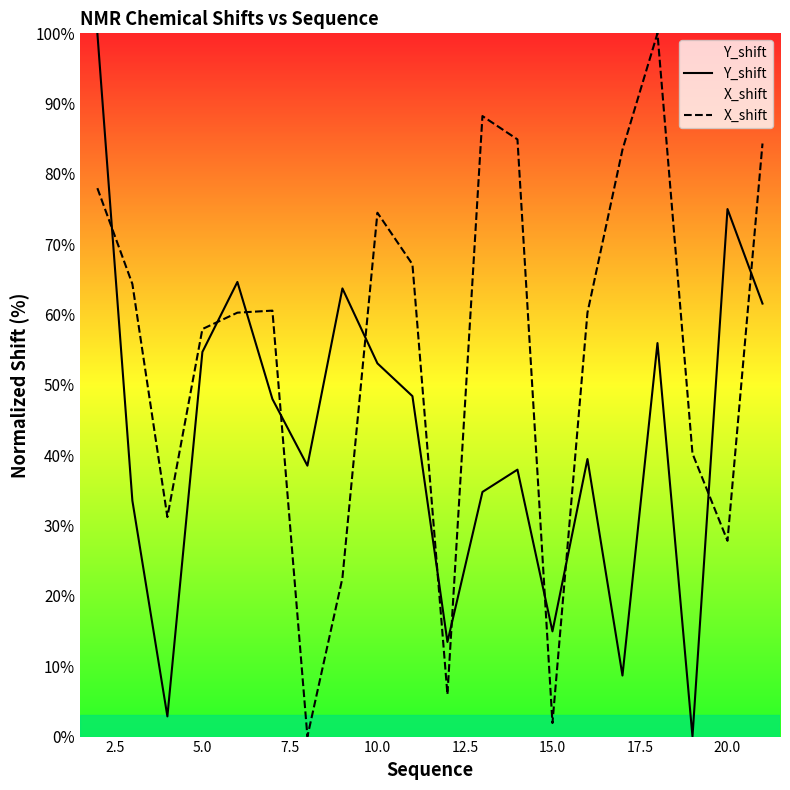

Which series has the largest range (max minus min)?

Y_shift